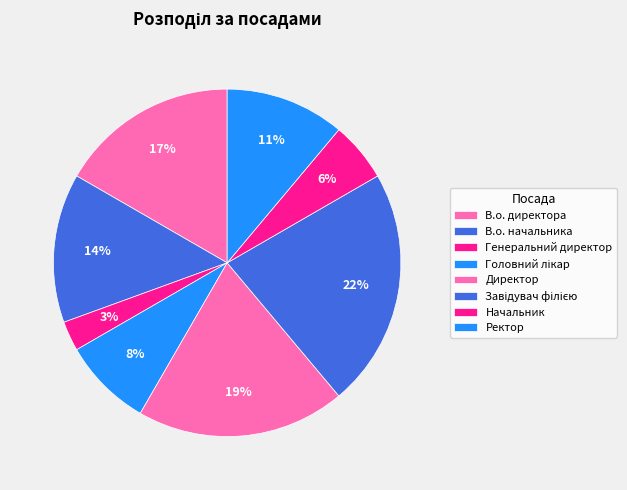

Which slice is the largest?

Завідувач філією